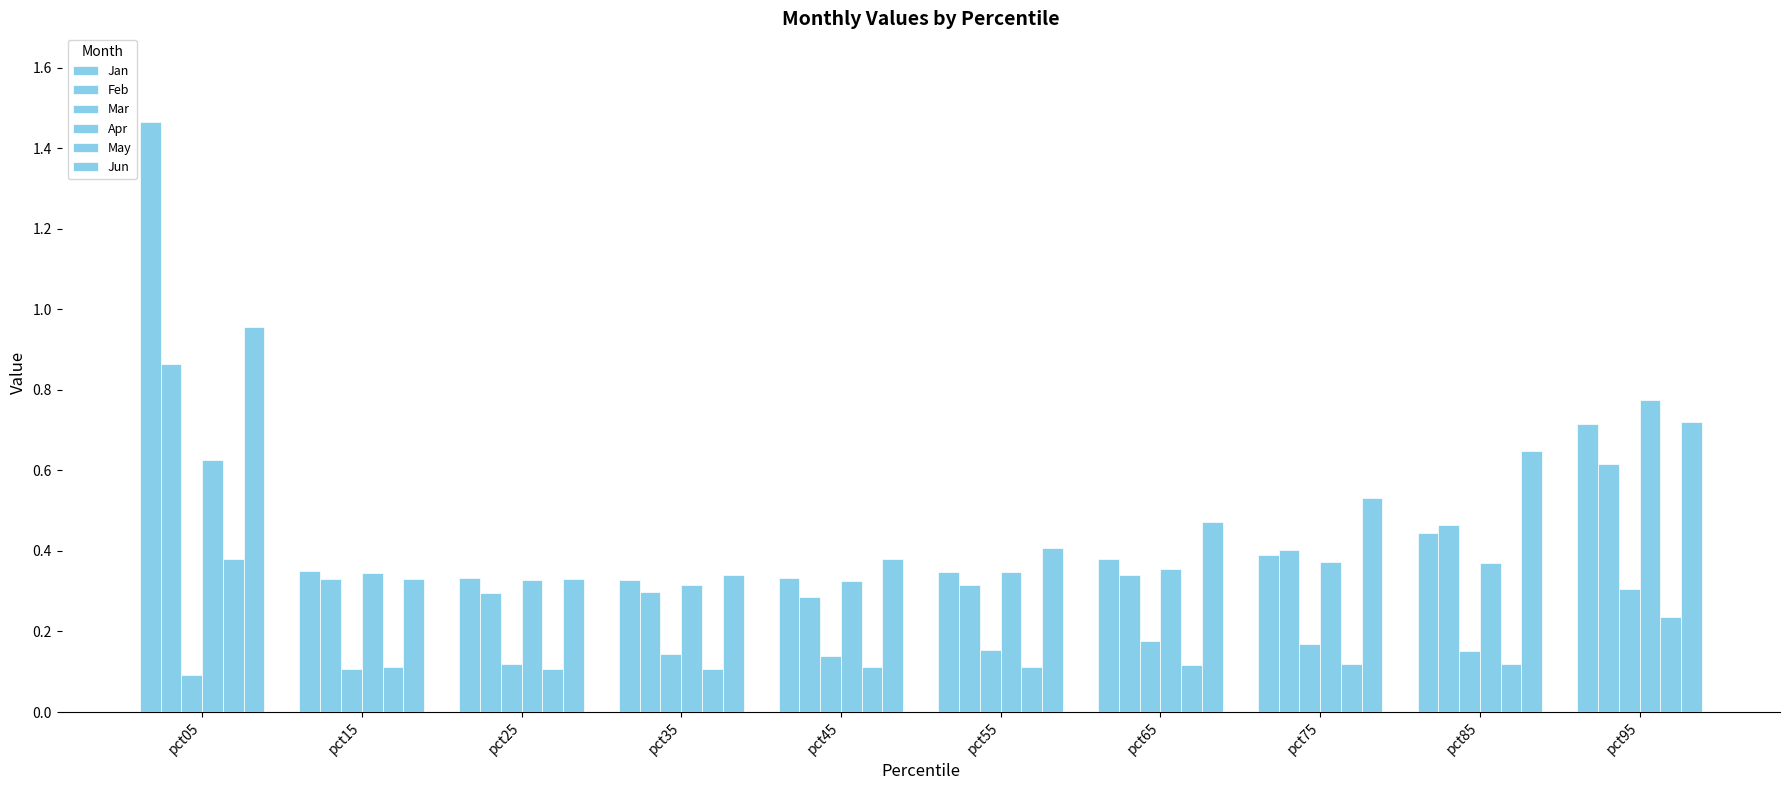

How many bars are there in each group?

6